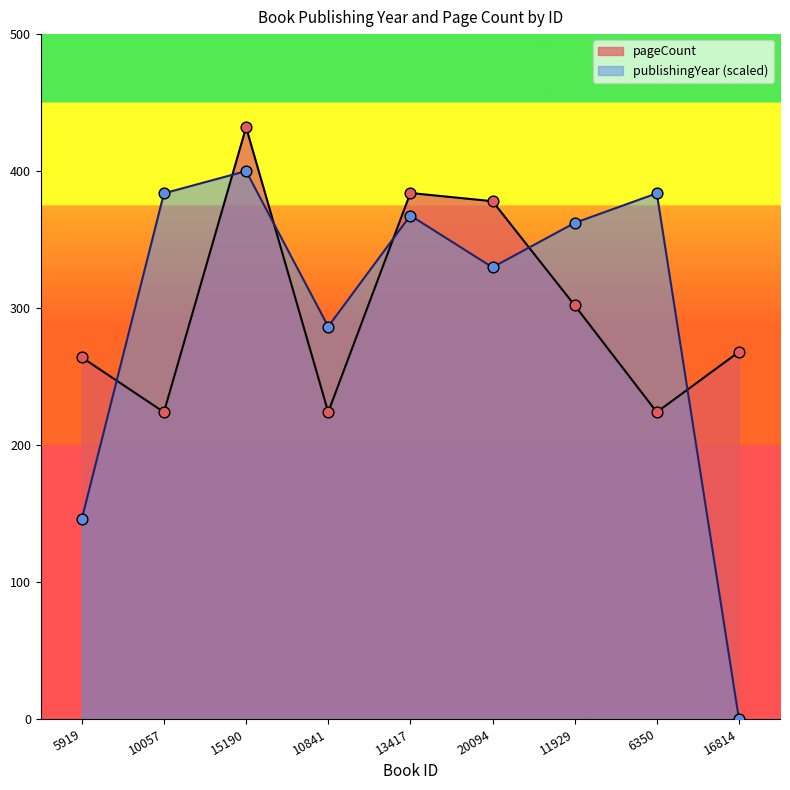

Is the value of publishingYear at 6350 greater than the value of pageCount at 11929?

Yes